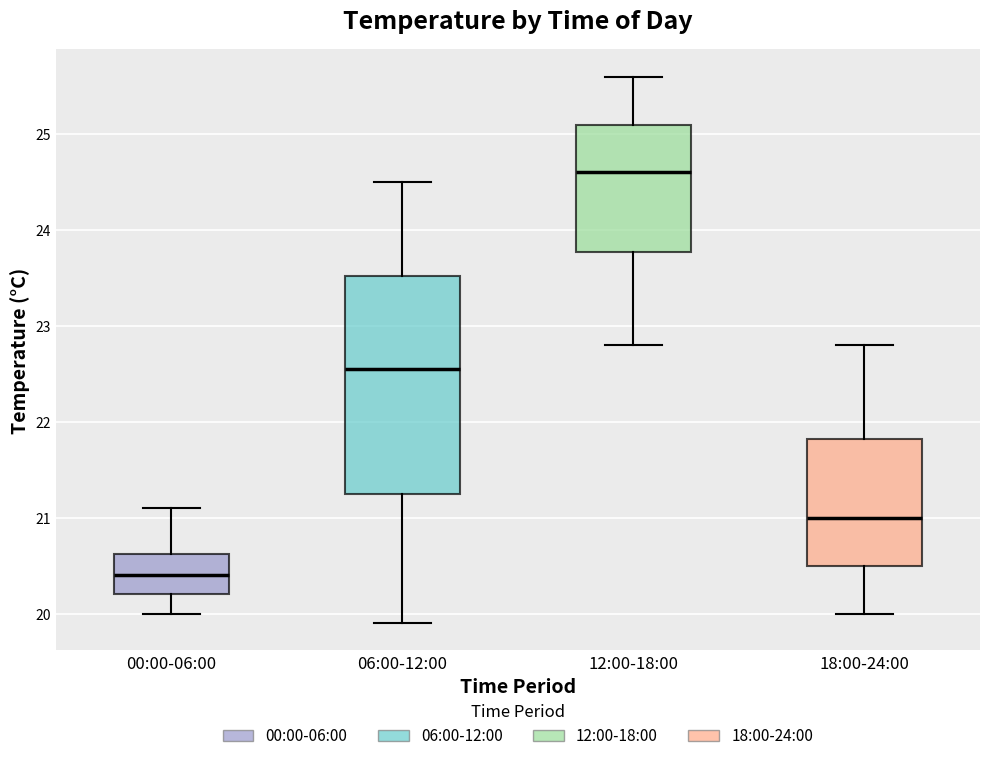

Comparing the boxes themselves (not the whiskers), which one is the tallest?

06:00-12:00